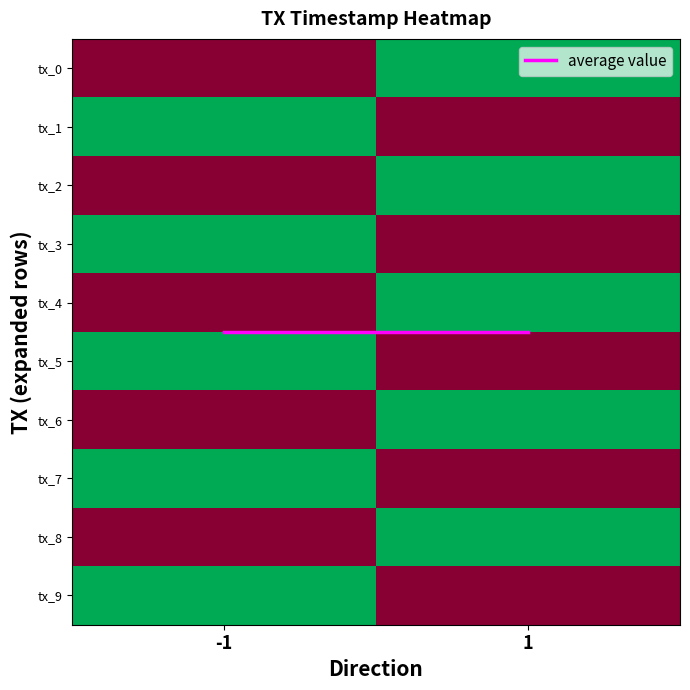

How many series are shown in this chart?

11